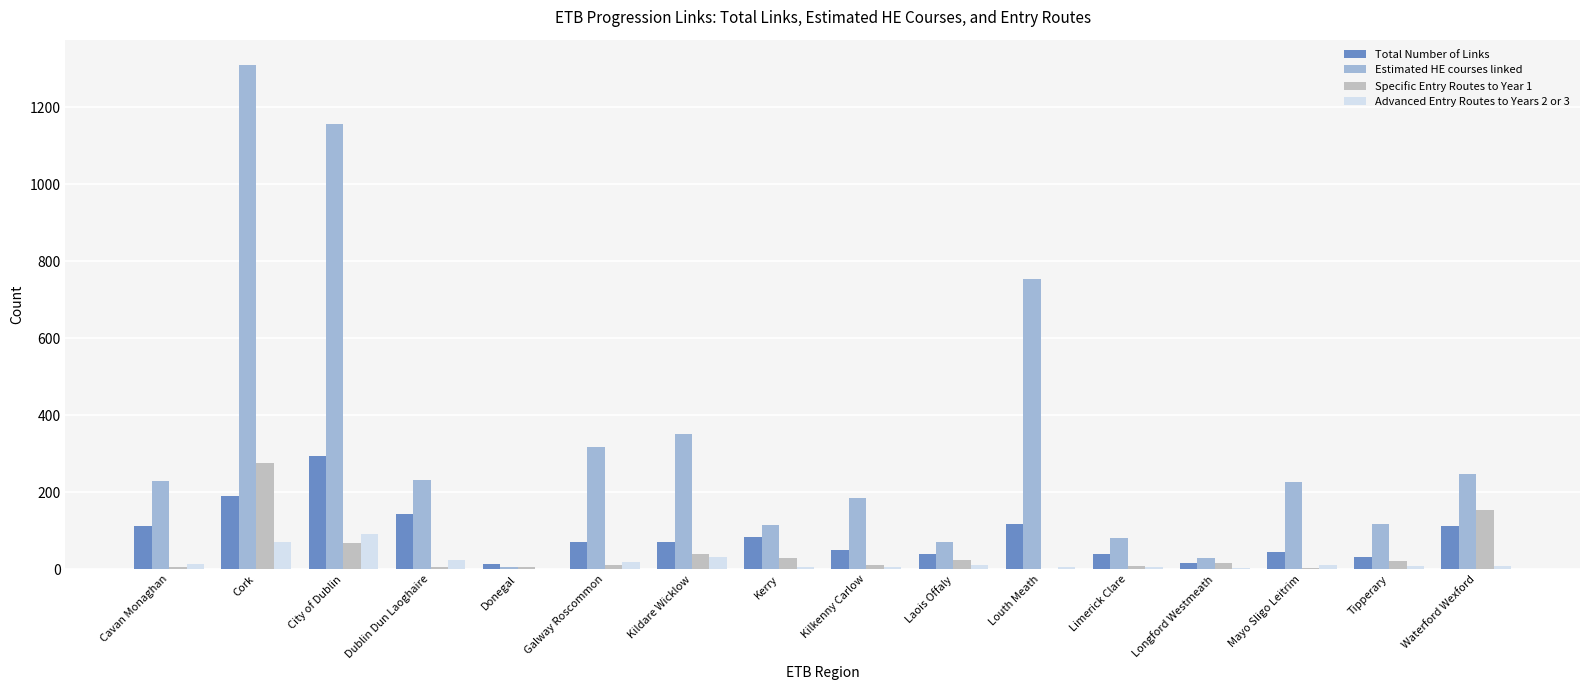

At which label is Estimated HE courses linked closest to 657?

Louth Meath